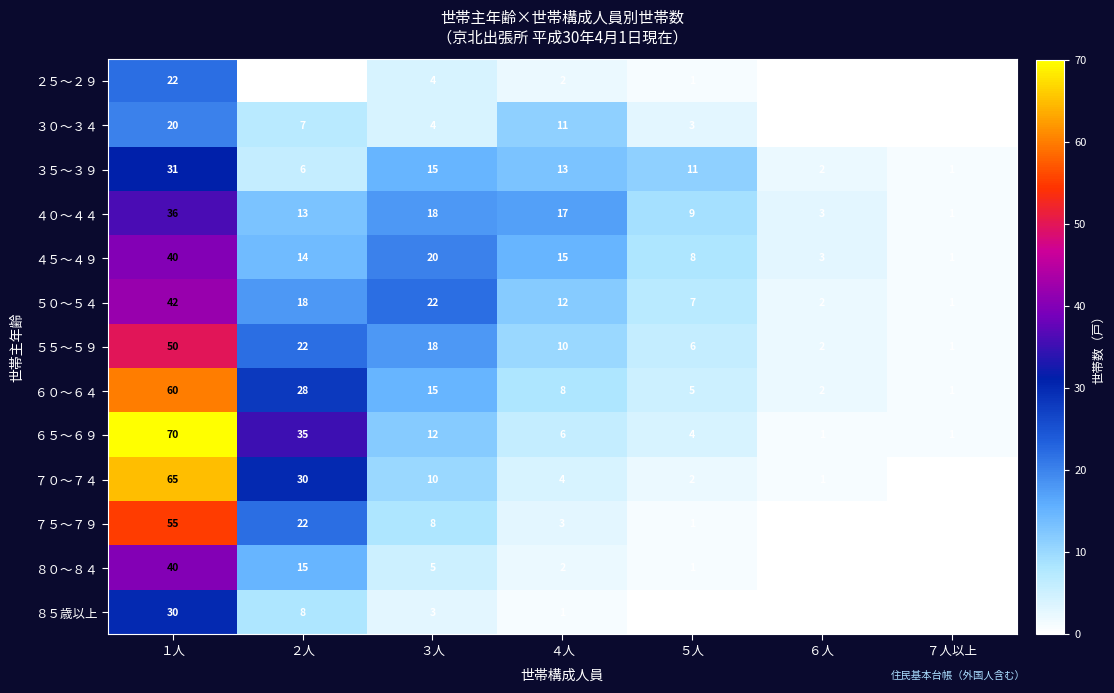

Where does the ６５～６９ series first go above 6?

１人